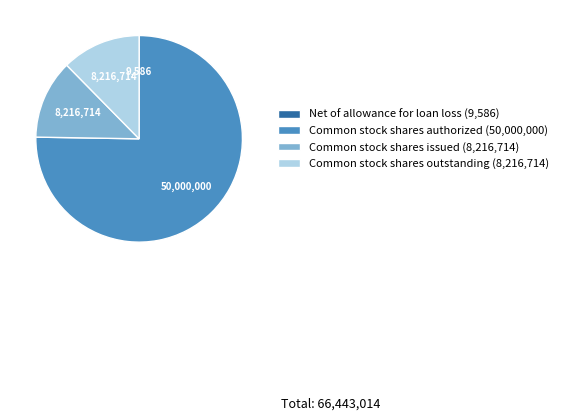

What is the ratio of the value at Common stock shares authorized (50,000,000) to the value at Common stock shares outstanding (8,216,714)?

6.1